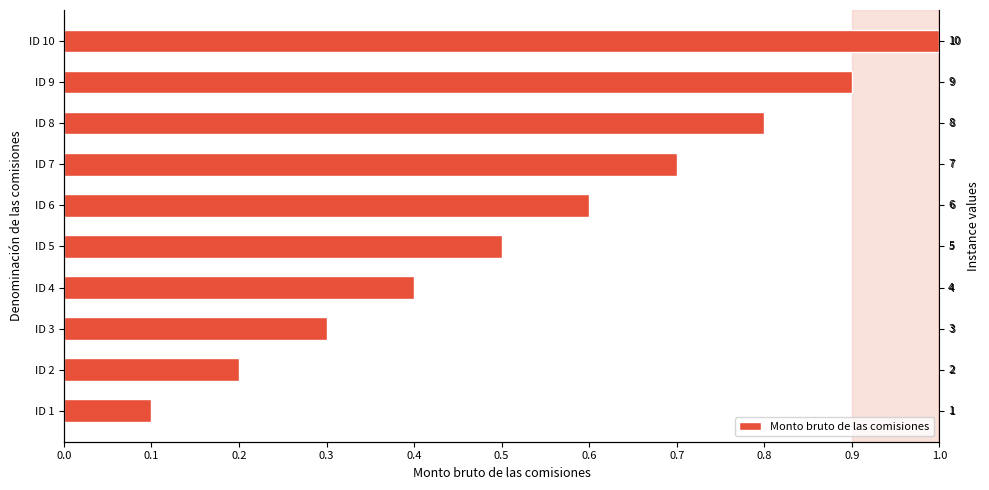

What is the sum of all values?

5.5